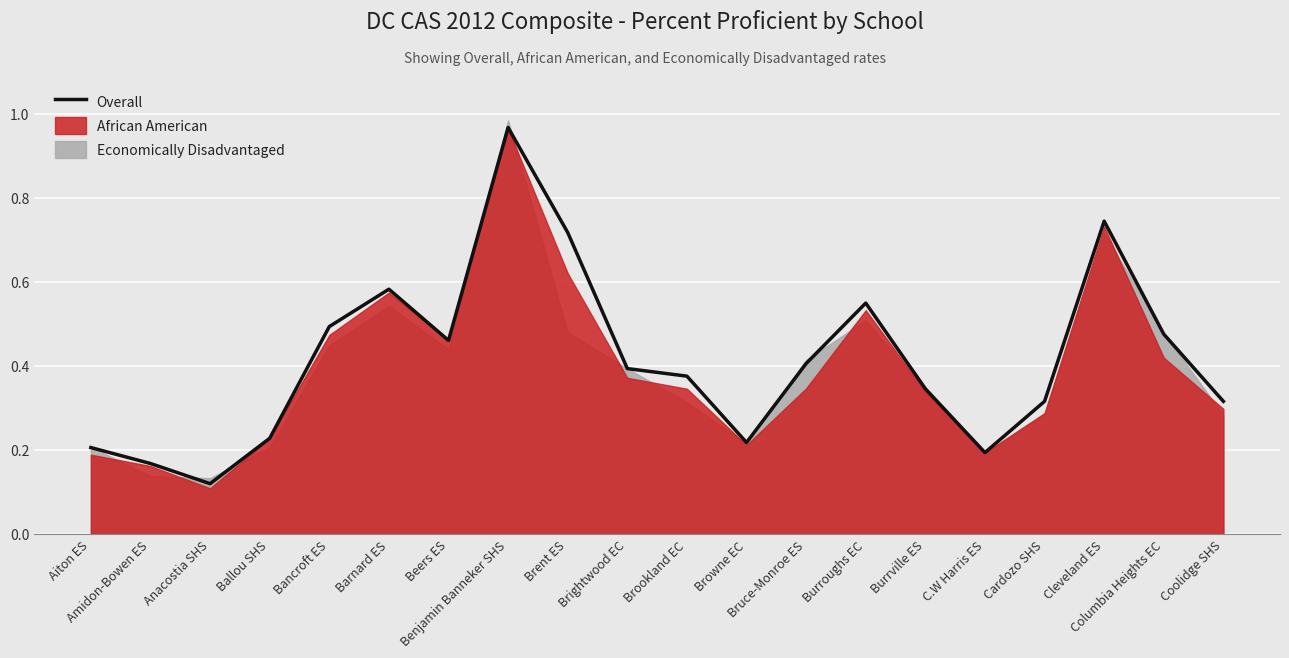

Reading left to right, list all the values displayed in this chart.

Aiton ES=0.2	Amidon-Bowen ES=0.2	Anacostia SHS=0.1	Ballou SHS=0.2	Bancroft ES=0.5	Barnard ES=0.6	Beers ES=0.5	Benjamin Banneker SHS=1.0	Brent ES=0.7	Brightwood EC=0.4	Brookland EC=0.4	Browne EC=0.2	Bruce-Monroe ES=0.4	Burroughs EC=0.6	Burrville ES=0.3	C.W Harris ES=0.2	Cardozo SHS=0.3	Cleveland ES=0.7	Columbia Heights EC=0.5	Coolidge SHS=0.3